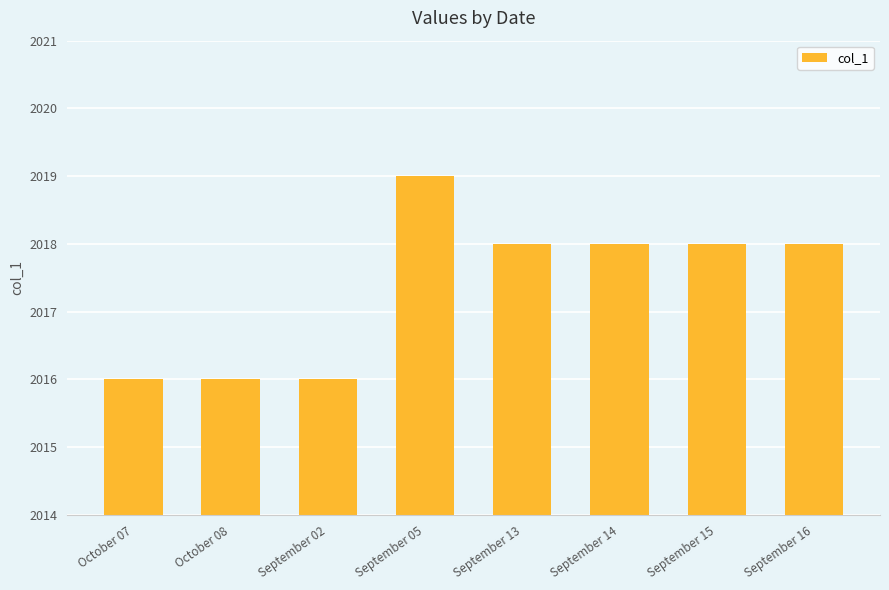

How many categories are shown in the chart?

8